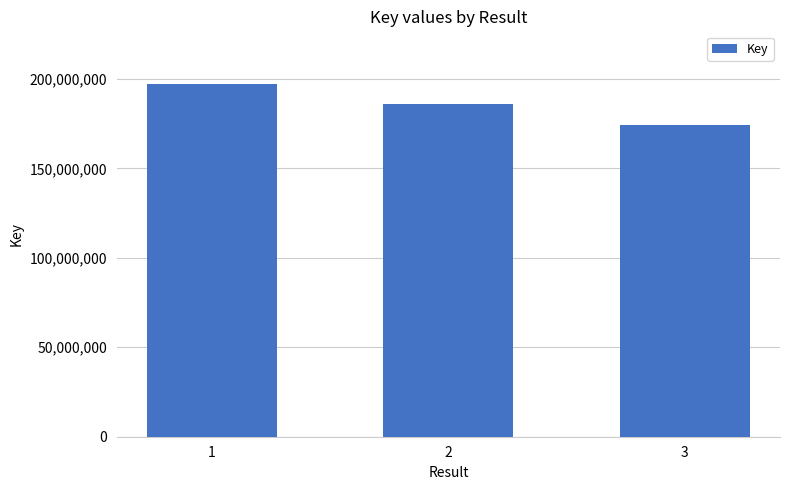

The chart shows a value of 186046871 at 2. True or false?

True